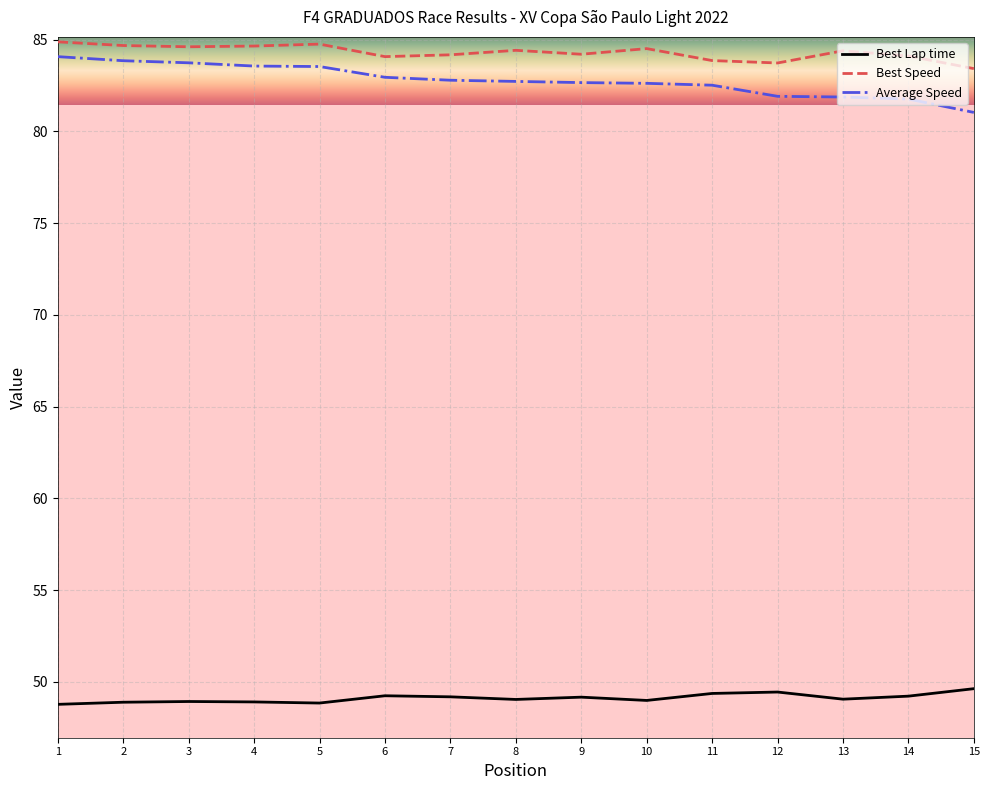

Rank the series at 14 from highest to lowest value.

Best Speed, Average Speed, Best Lap time